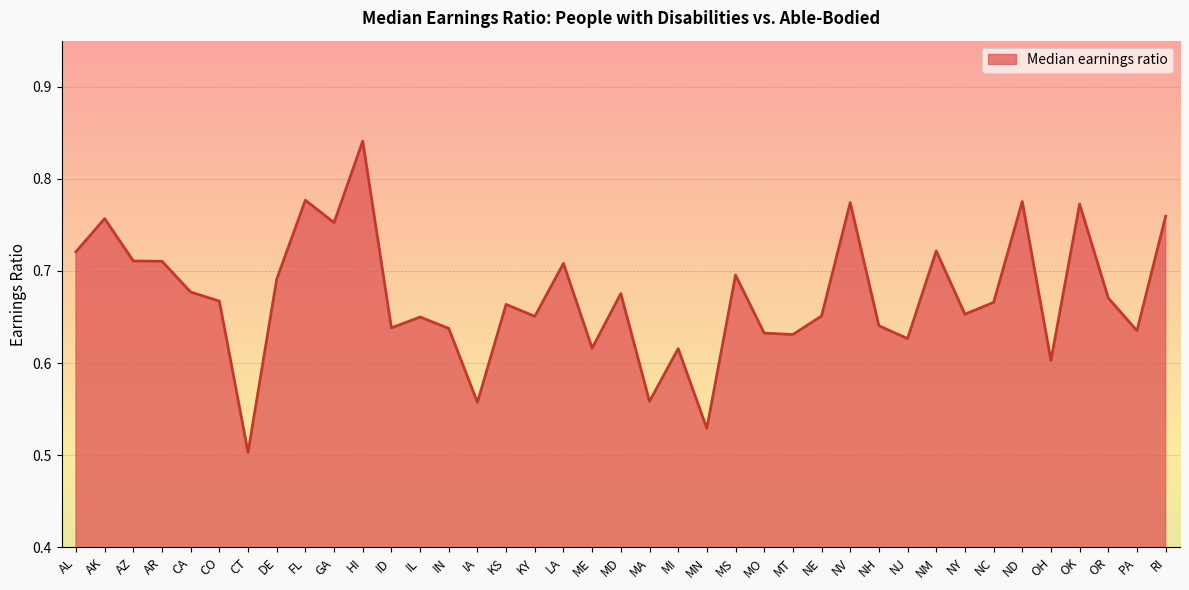

What position from the right is FL?

31